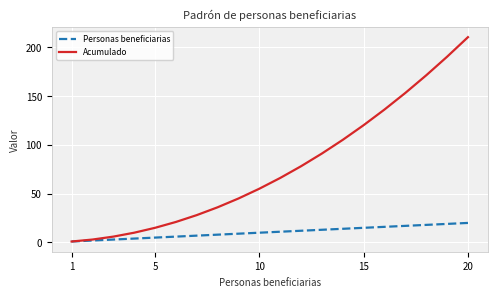

Rank the series by their average value, from highest to lowest.

Acumulado, Personas beneficiarias